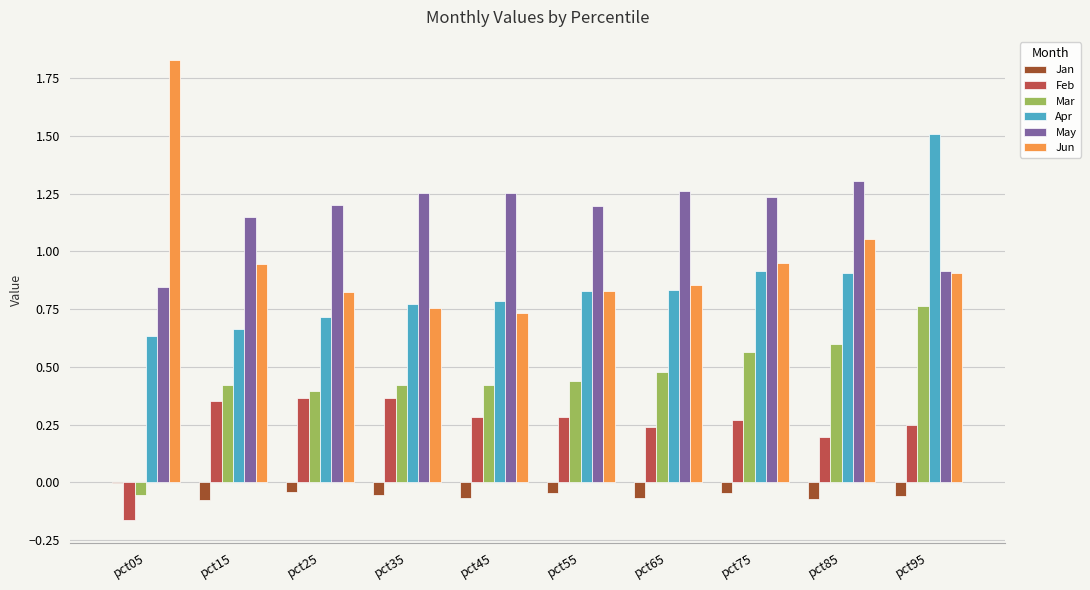

Which label corresponds to the largest value in the chart?

pct05